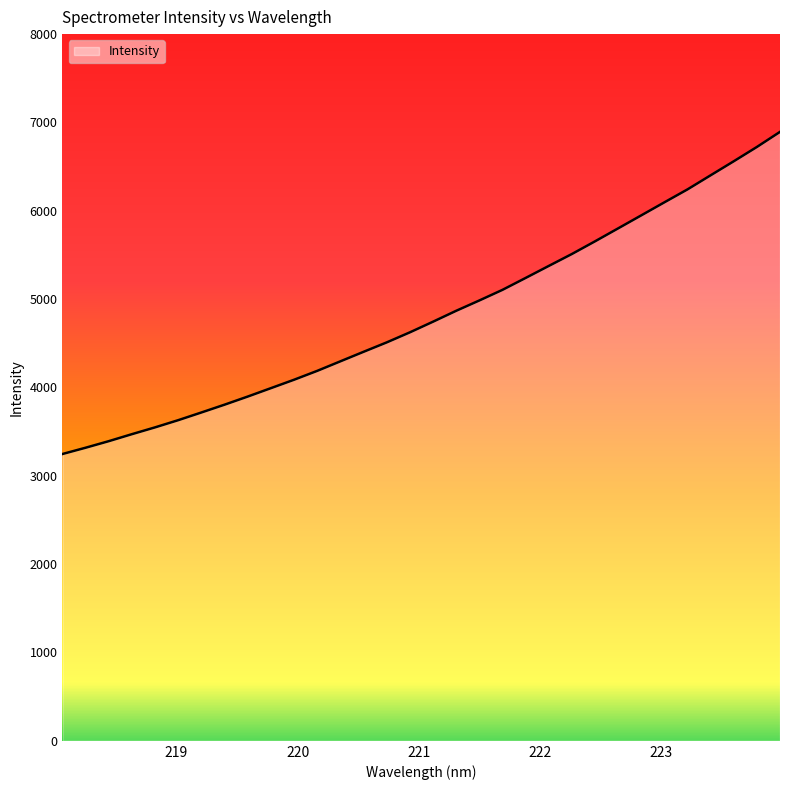

What is the minimum value shown in the chart?

3246.8